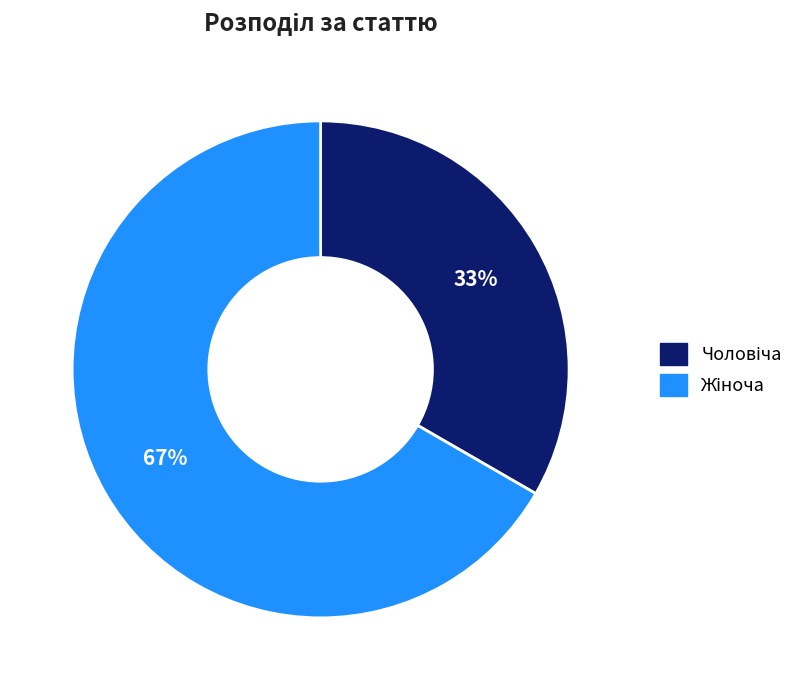

Is there any slice that represents more than half of the pie?

Yes